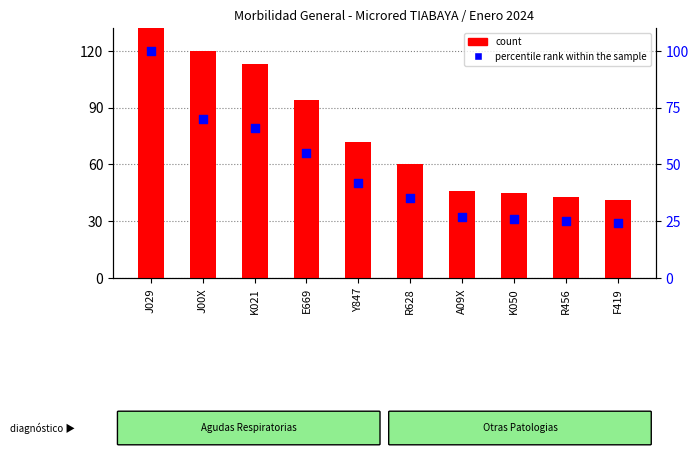

What are all the series names shown in the legend?

count, percentile rank within the sample